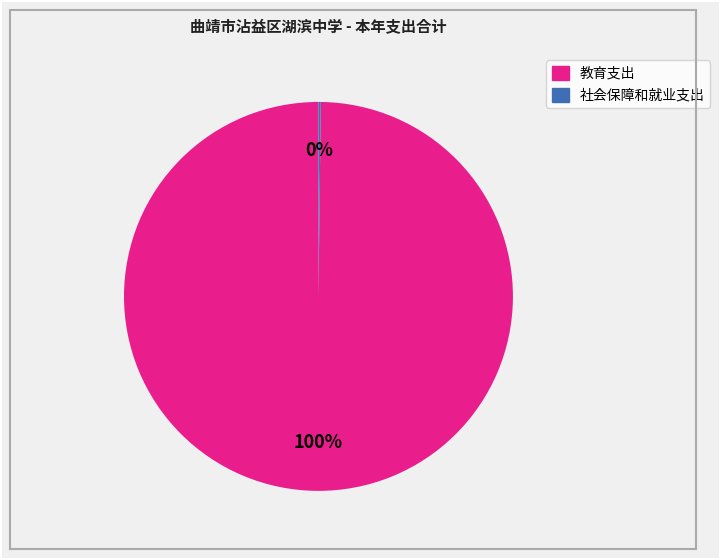

Which slice represents more than half of the pie?

教育支出